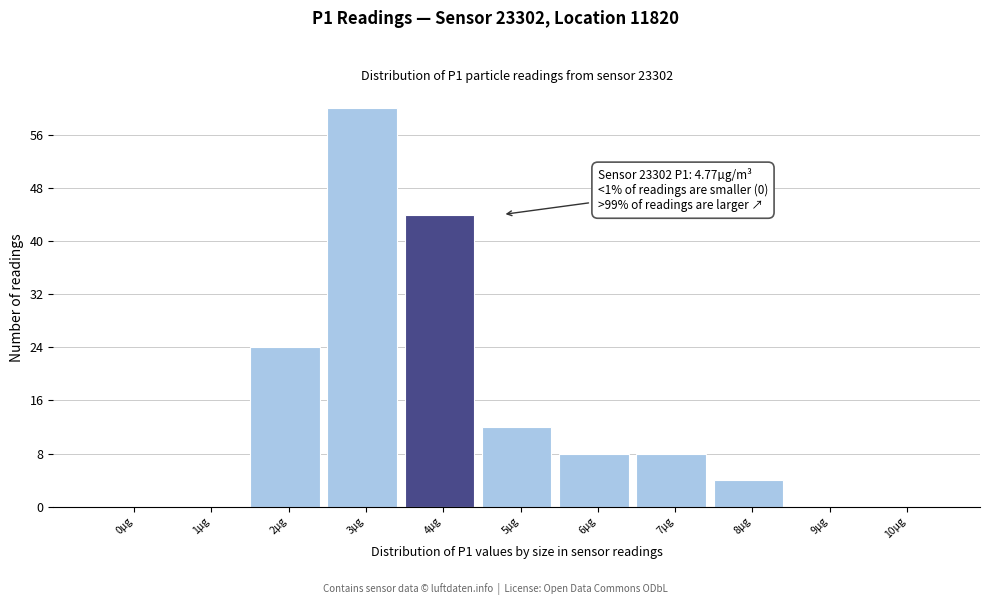

Reading left to right, transcribe all the data shown in this chart.

0µg=0	1µg=0	2µg=24	3µg=60	4µg=44	5µg=12	6µg=8	7µg=8	8µg=4	9µg=0	10µg=0